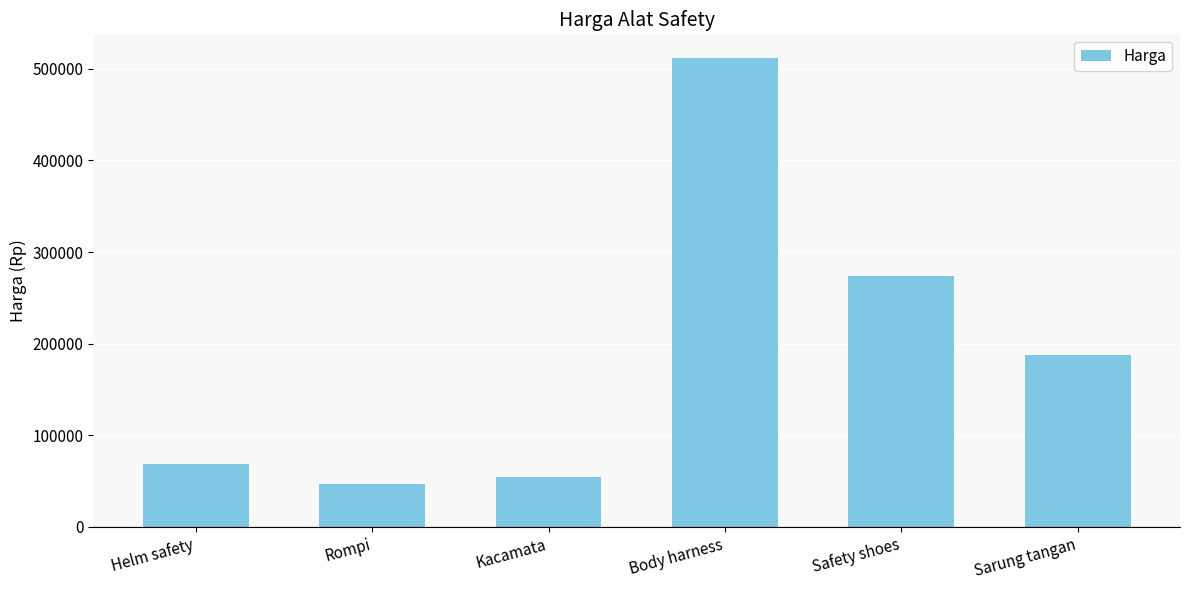

What is the approximate value at Helm safety, to the nearest 50?

68500